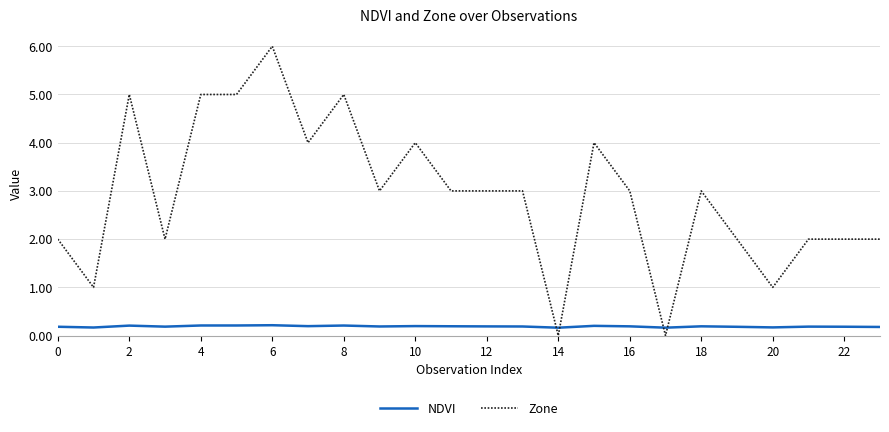

Which series has the largest total across all categories?

Zone